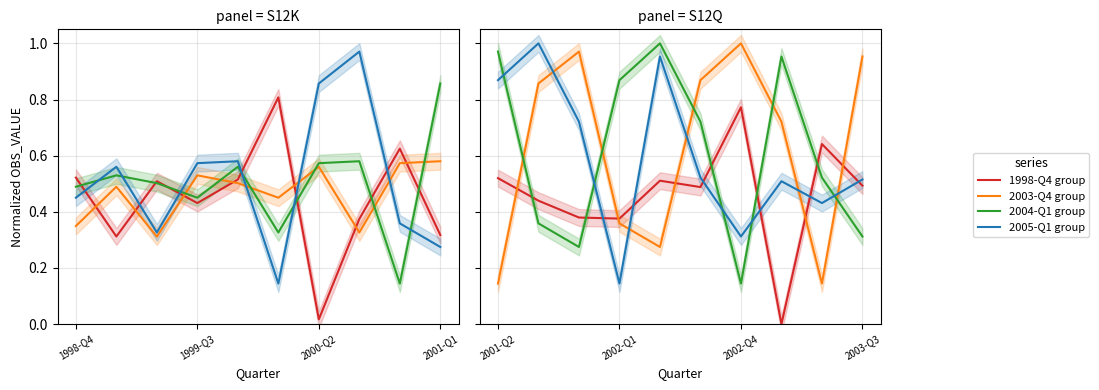

How many intersections are there between 2003-Q4 group and 1998-Q4 group?

5